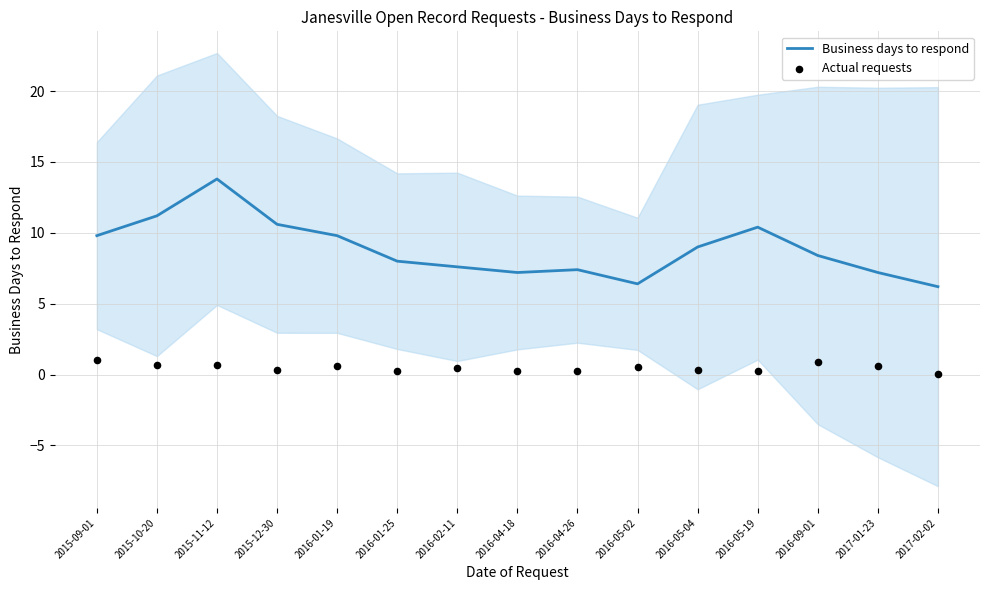

Which series reaches the minimum Y coordinate?

Actual requests